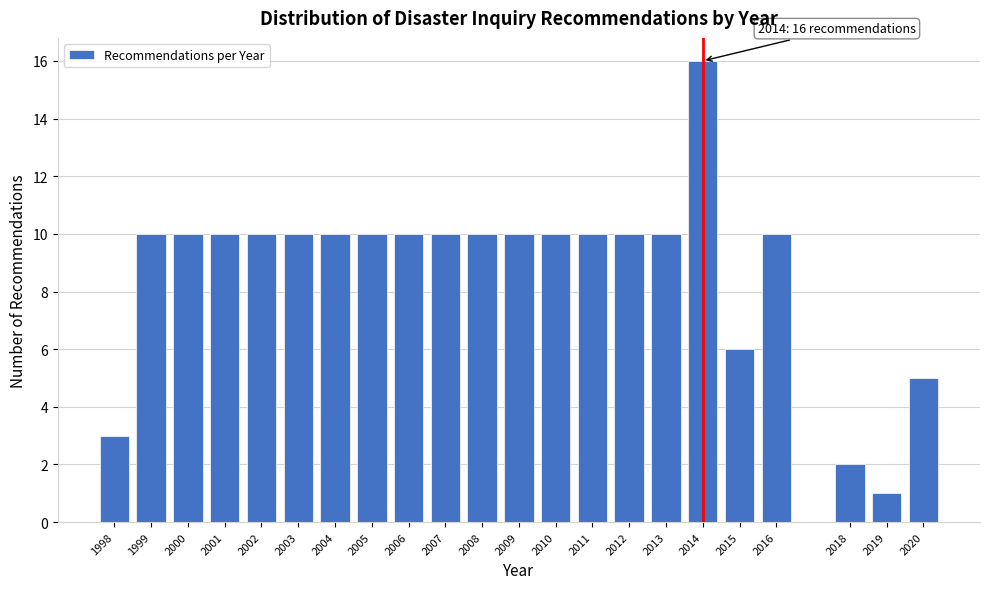

Reading left to right, extract all data points from this chart.

3	10	10	10	10	10	10	10	10	10	10	10	10	10	10	10	16	6	10	2	1	5